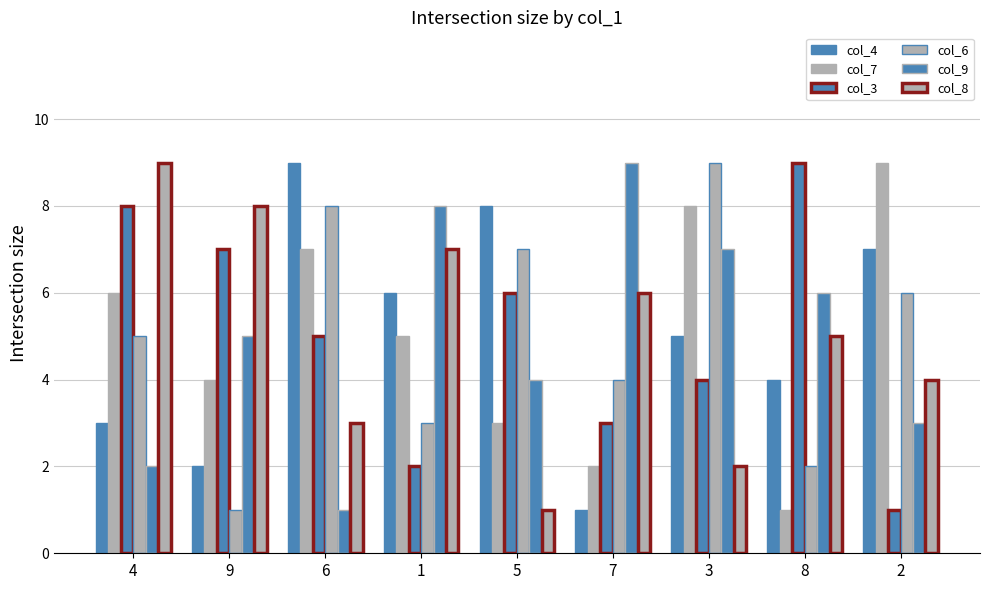

Does the chart contain any negative values?

No